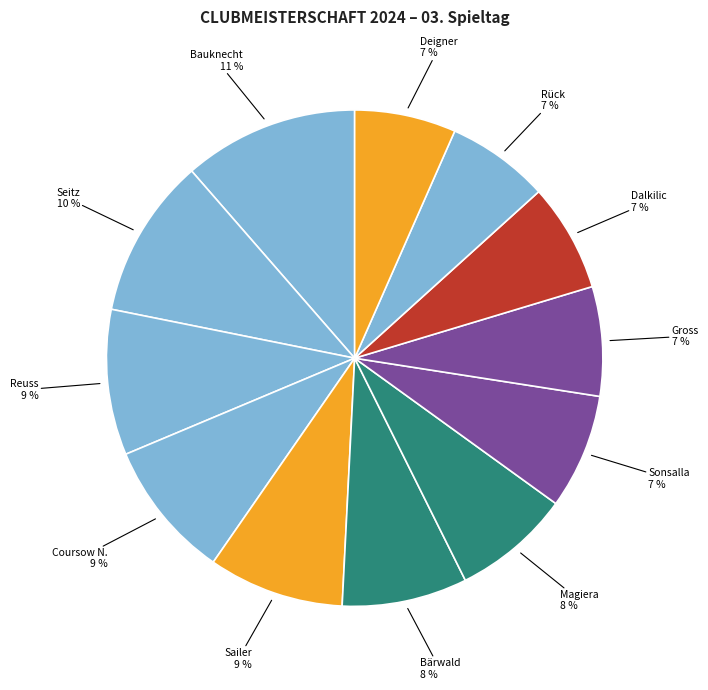

What percentage is the Seitz slice, to the nearest percent?

10%